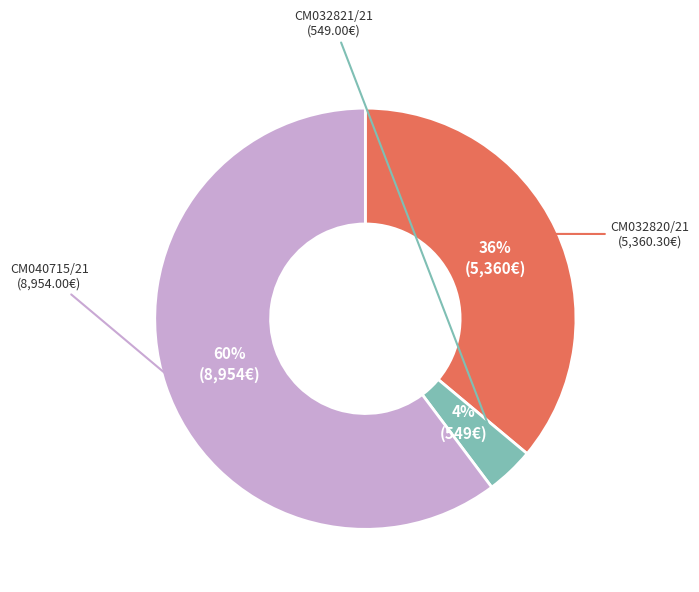

To the nearest percent, what is the average slice percentage?

33%